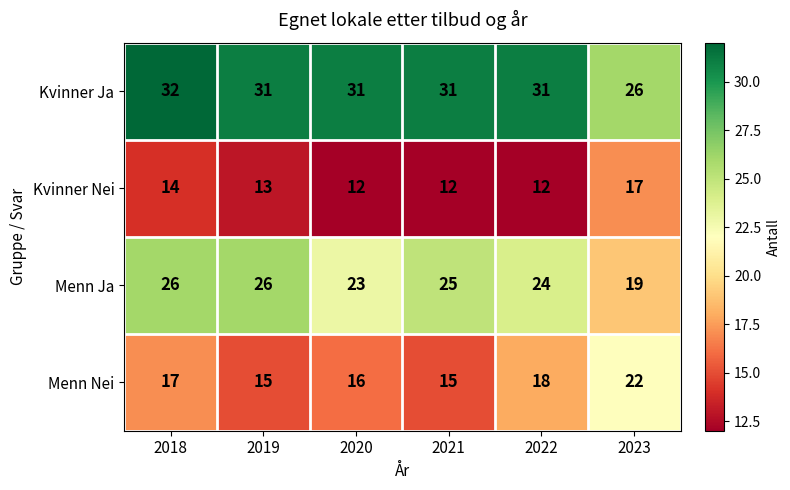

How many distinct data groups are displayed?

4